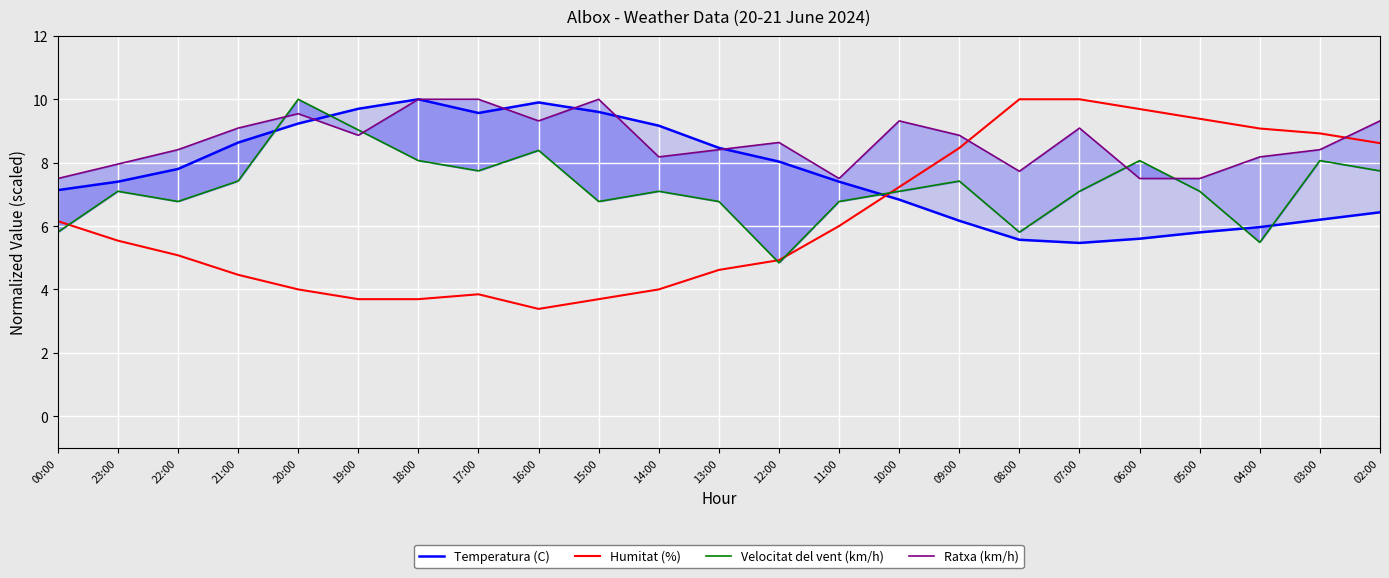

What position from the left is 17:00?

8